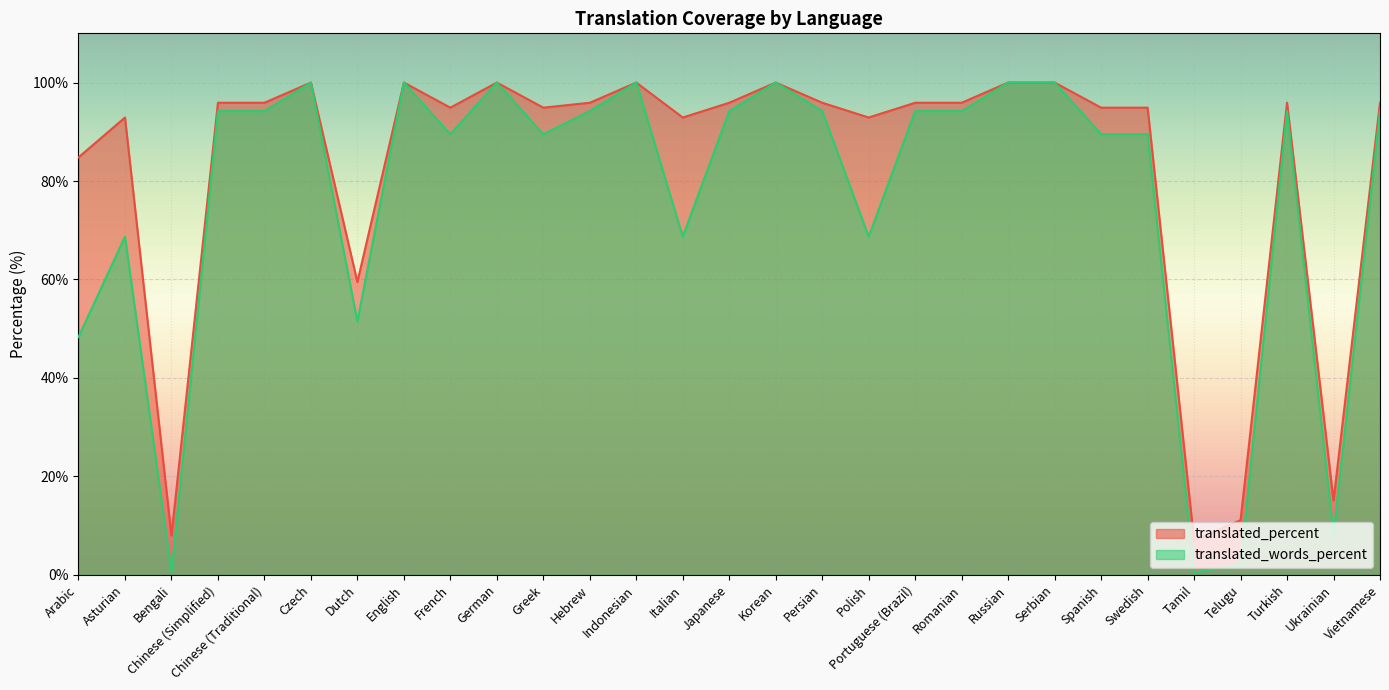

Rank the series at Swedish from lowest to highest value.

translated_words_percent, translated_percent